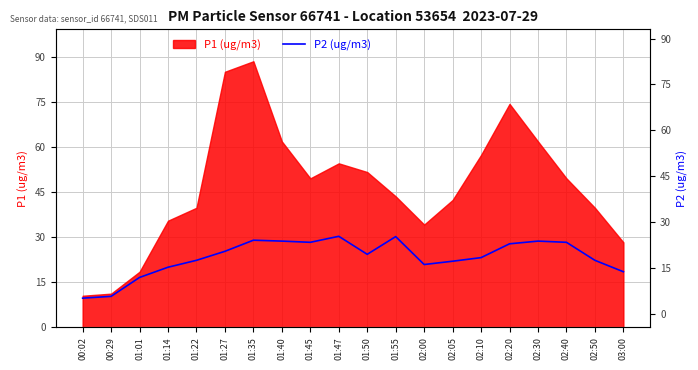

How many points are higher than both their immediate neighbors (excluding endpoints)?

4